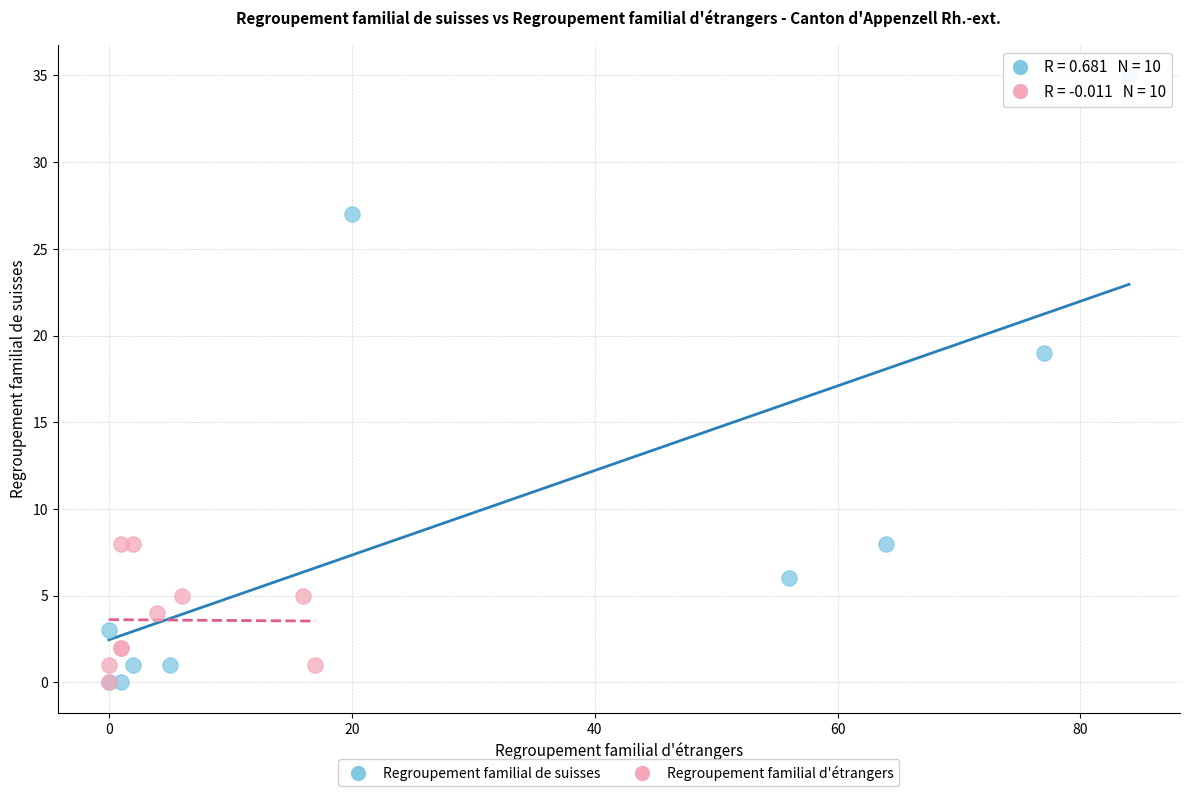

Which series reaches the maximum Y coordinate?

Regroupement familial de suisses